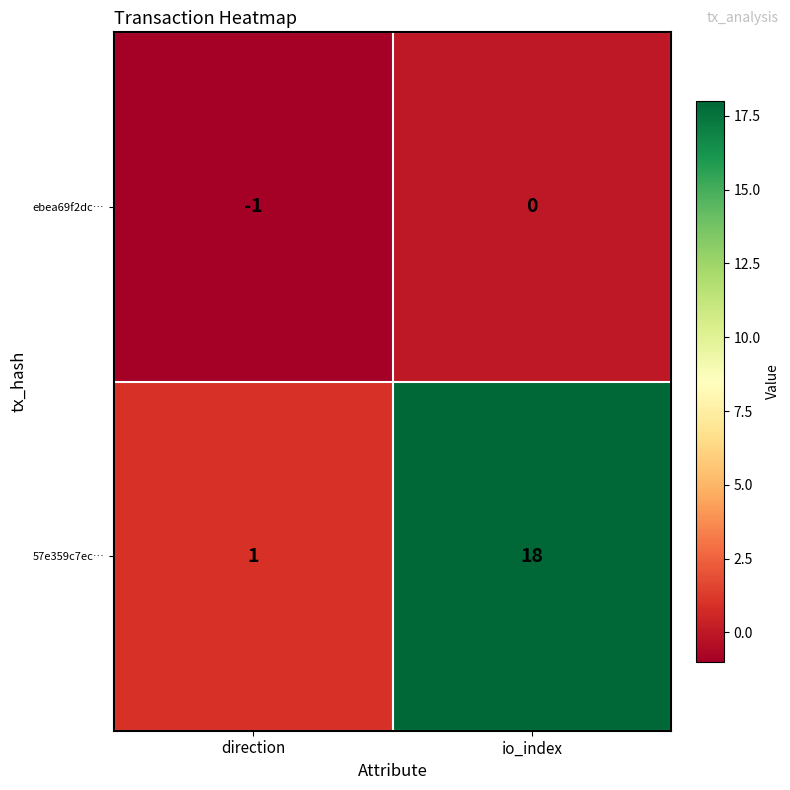

The ebea69f2dc… series shows -1 at direction. True or false?

True